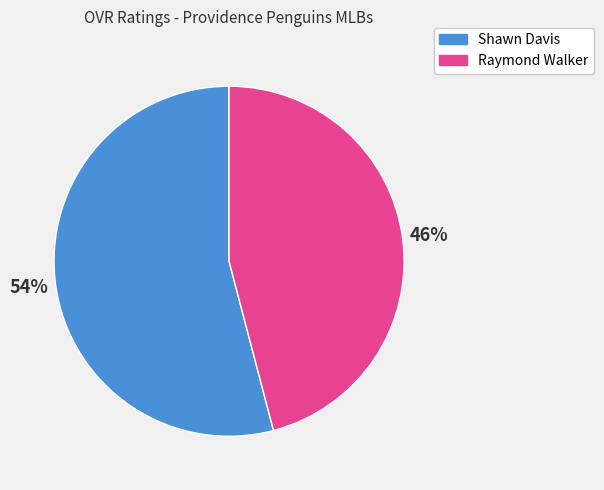

What is the smallest slice in the pie chart?

Raymond Walker